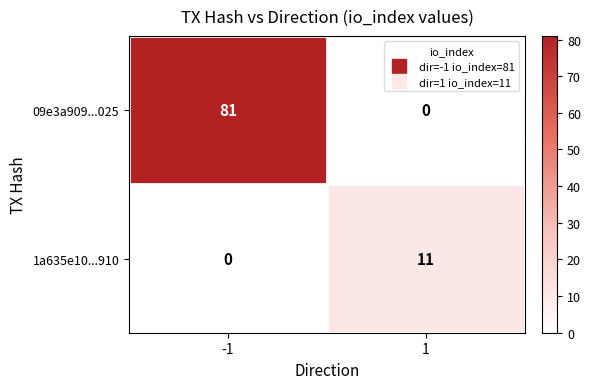

What is the average value of the 1a635e10...910 series?

6